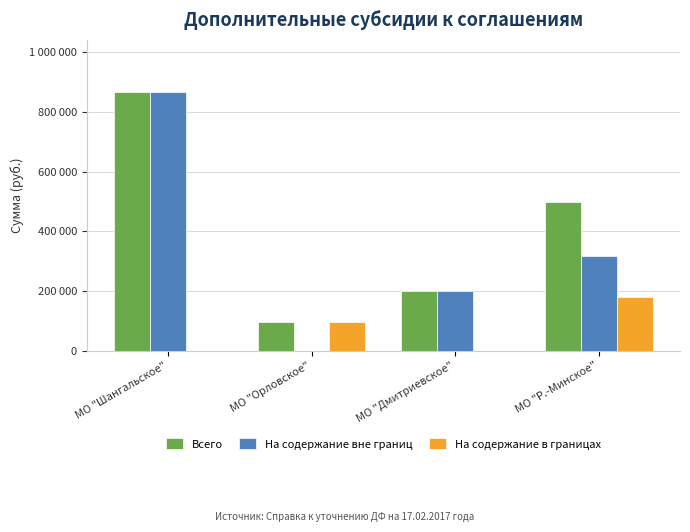

What are all the series names shown in the legend?

Всего, На содержание вне границ, На содержание в границах